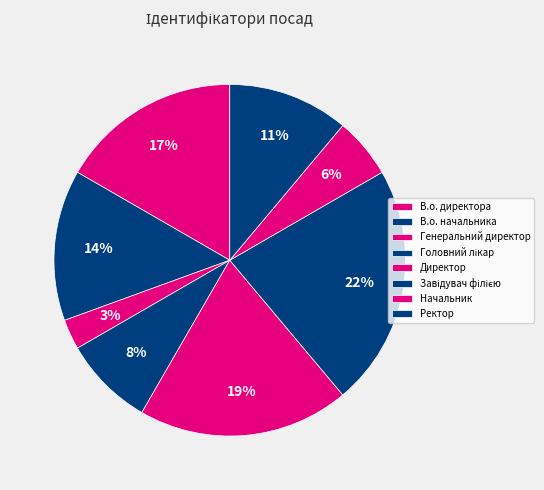

Rank the categories by value from lowest to highest.

Генеральний директор, Начальник, Головний лікар, Ректор, В.о. начальника, В.о. директора, Директор, Завідувач філією